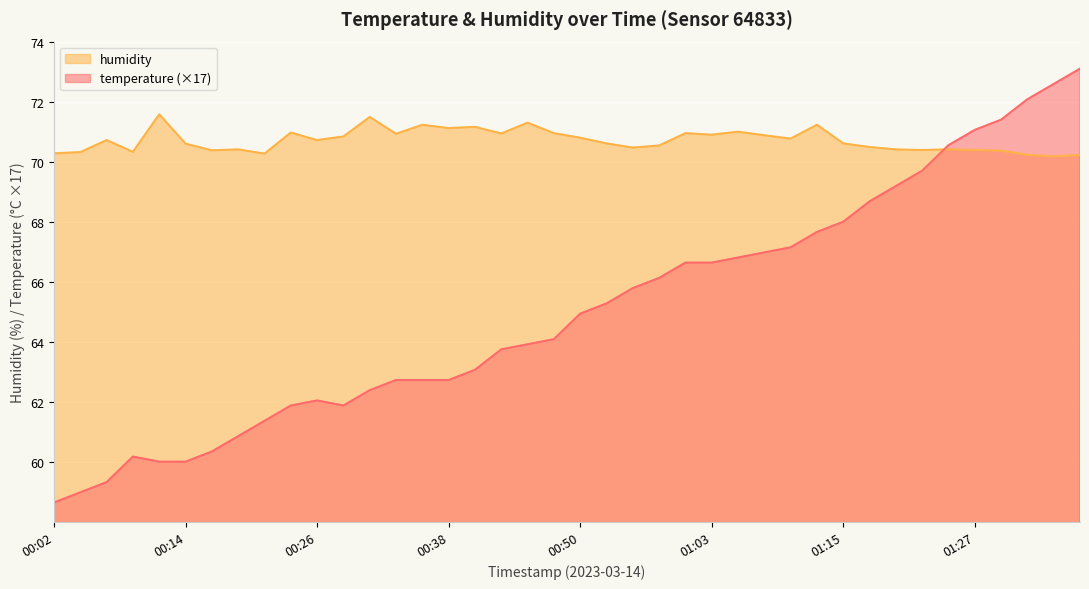

At which label is temperature closest to 65?

00:50